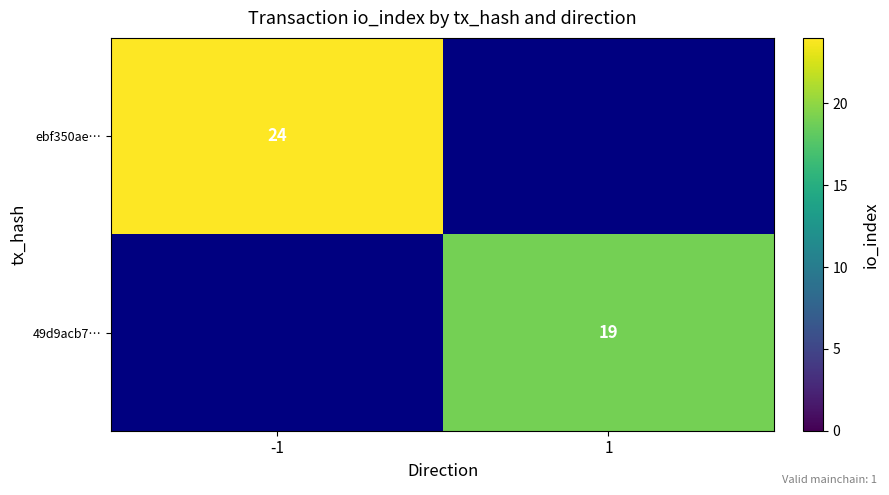

The ebf350ae… series shows 24 at -1. True or false?

True